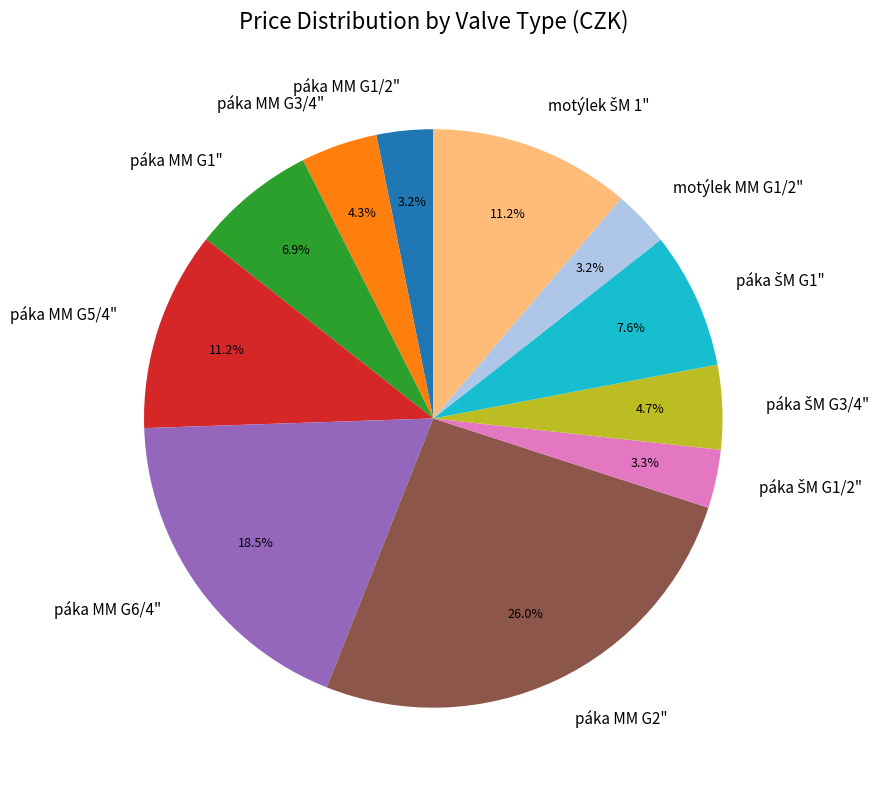

What is the largest slice in the pie chart?

páka MM G2"